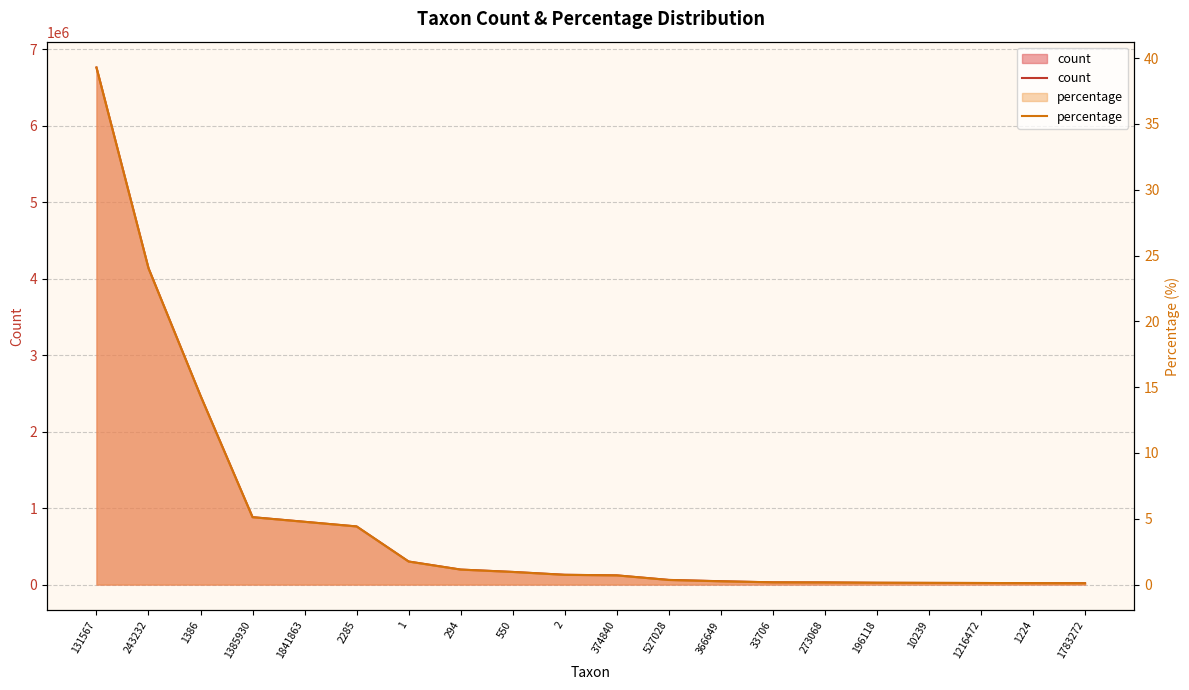

What is the sum of all count values?

16997661.0